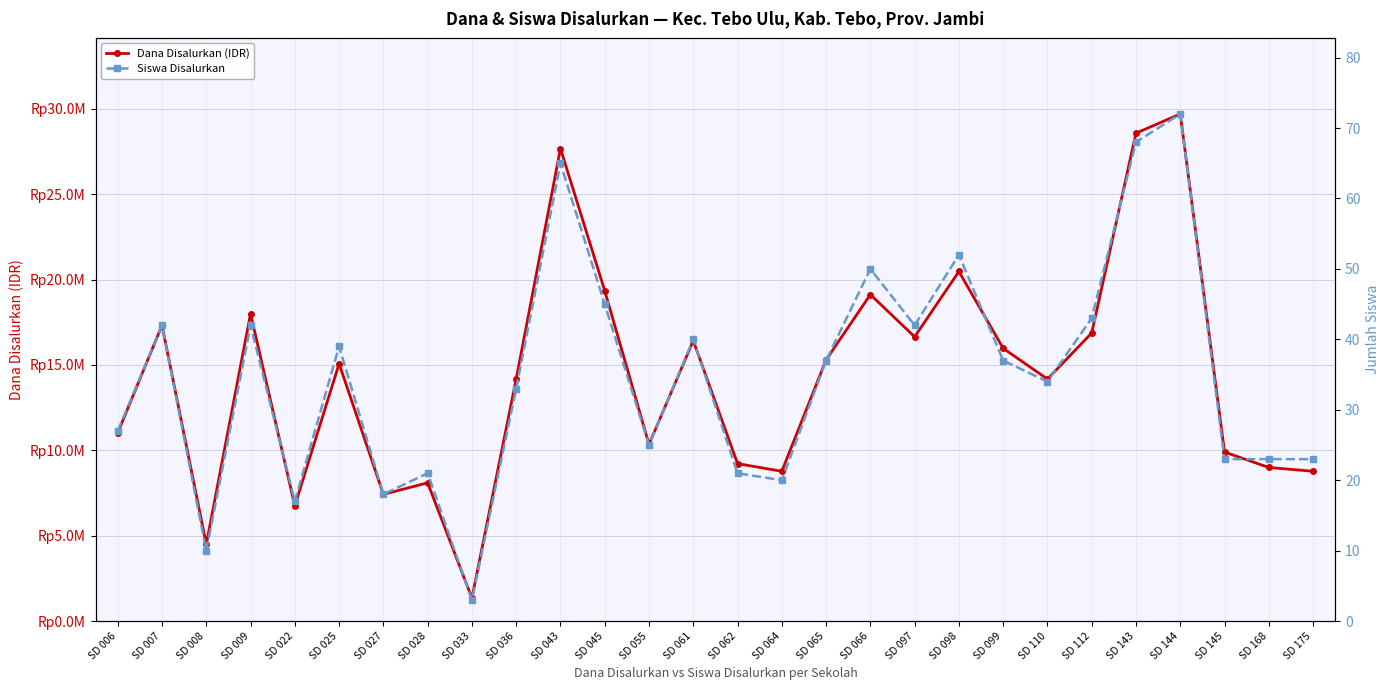

True or false: Siswa Disalurkan and Dana Disalurkan (IDR) intersect in this chart.

False